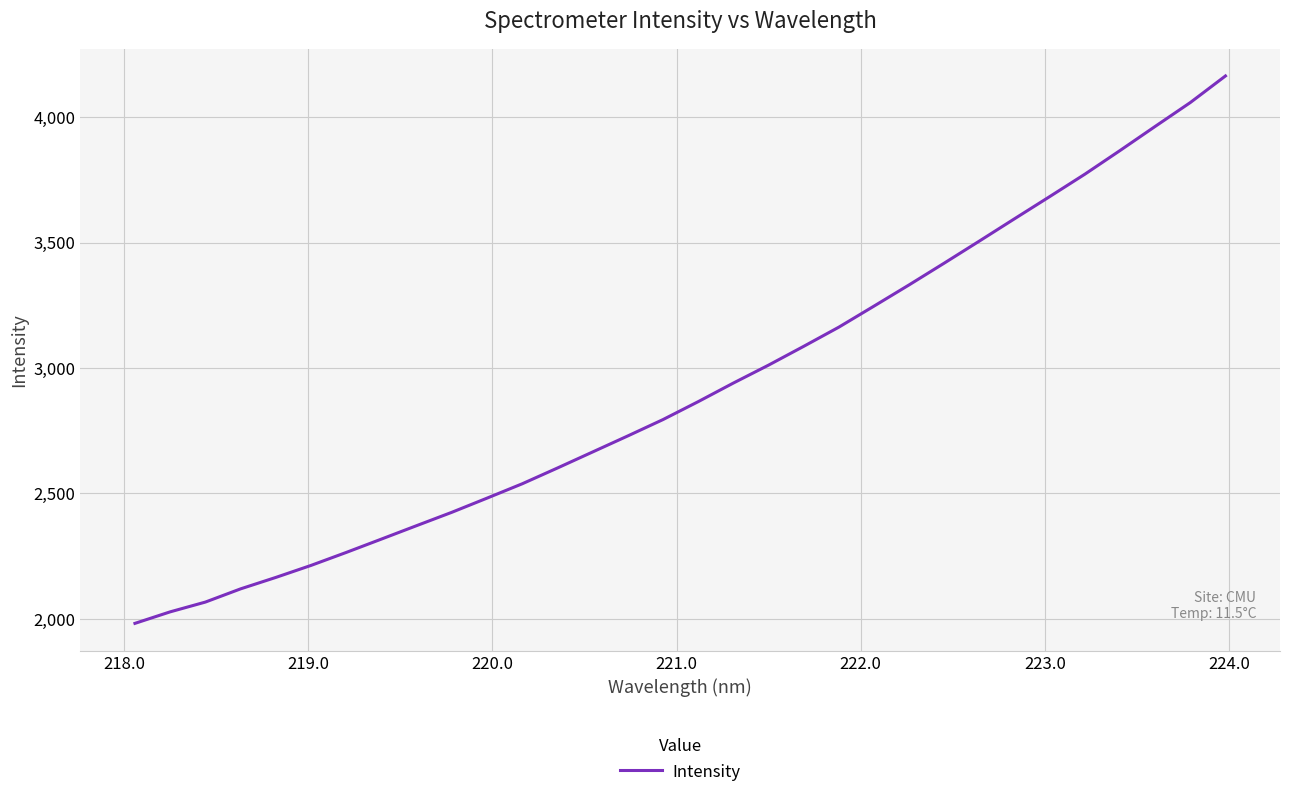

What is the difference between the maximum and minimum values?

2182.2